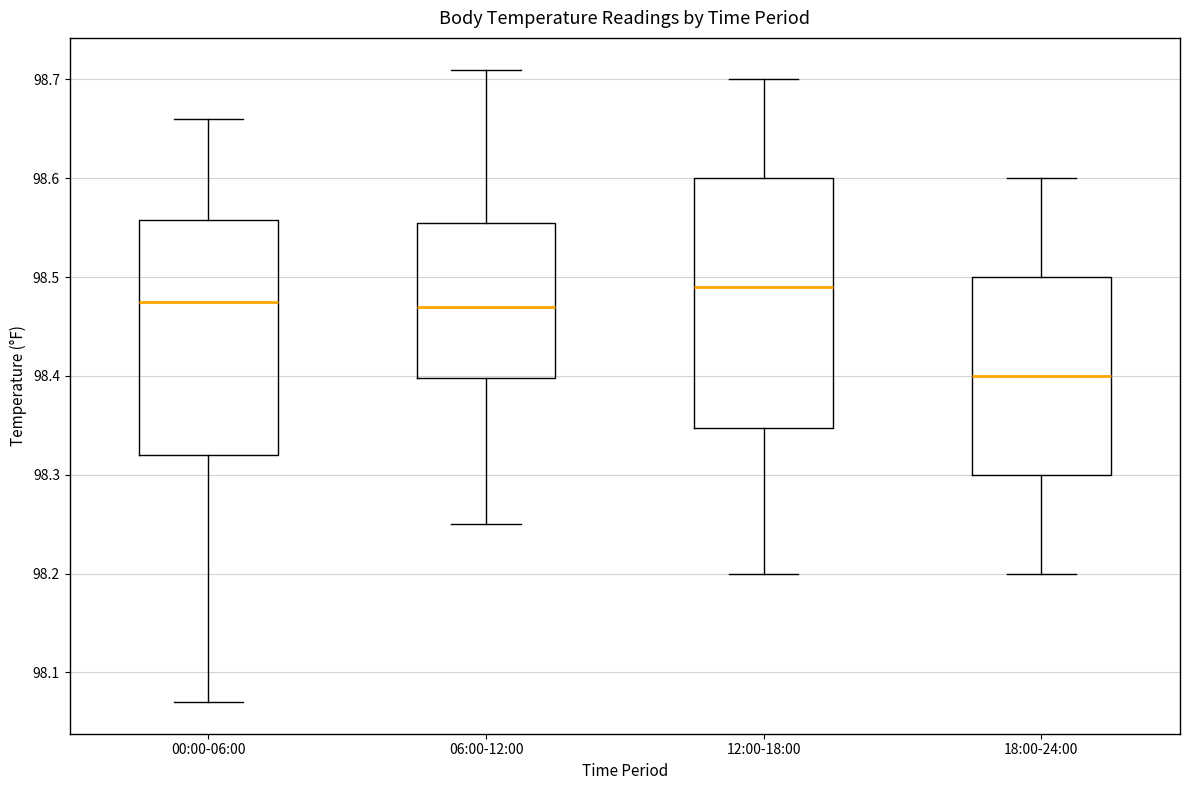

Reading left to right, transcribe this box plot: for each box, give where its median line is, the range the box spans, and where its two whiskers end, as read against the y-axis. The values are not printed on the chart, so give them approximately, as read against the axis.

00:00-06:00: median 98.48, box 98.32 to 98.56, whiskers 98.07 to 98.66
06:00-12:00: median 98.47, box 98.40 to 98.56, whiskers 98.25 to 98.71
12:00-18:00: median 98.49, box 98.35 to 98.60, whiskers 98.20 to 98.70
18:00-24:00: median 98.40, box 98.30 to 98.50, whiskers 98.20 to 98.60